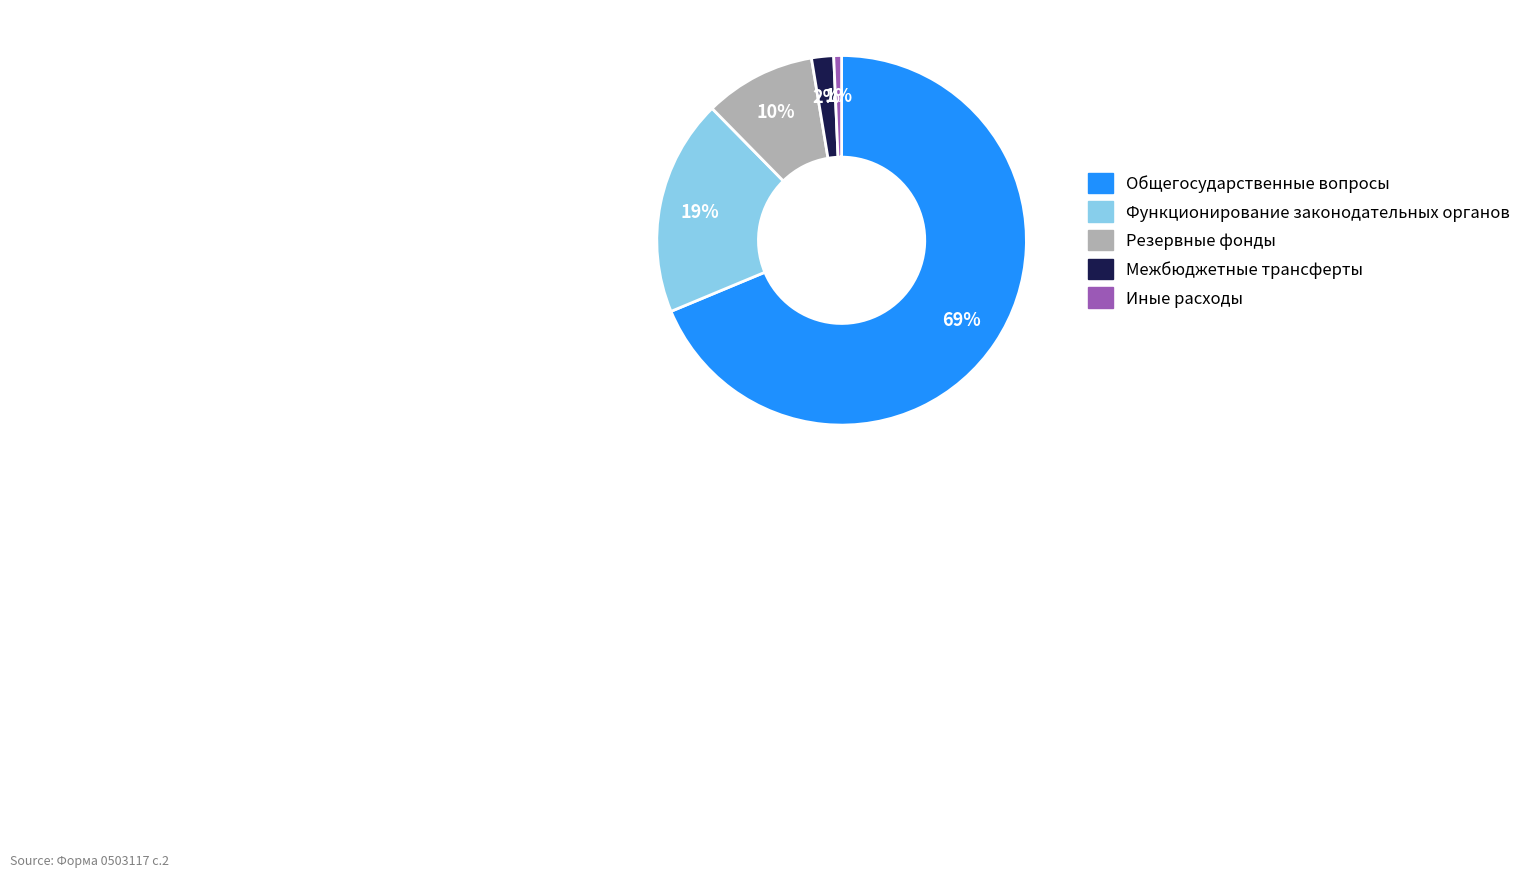

What percentage is the Иные расходы slice, to the nearest percent?

1%